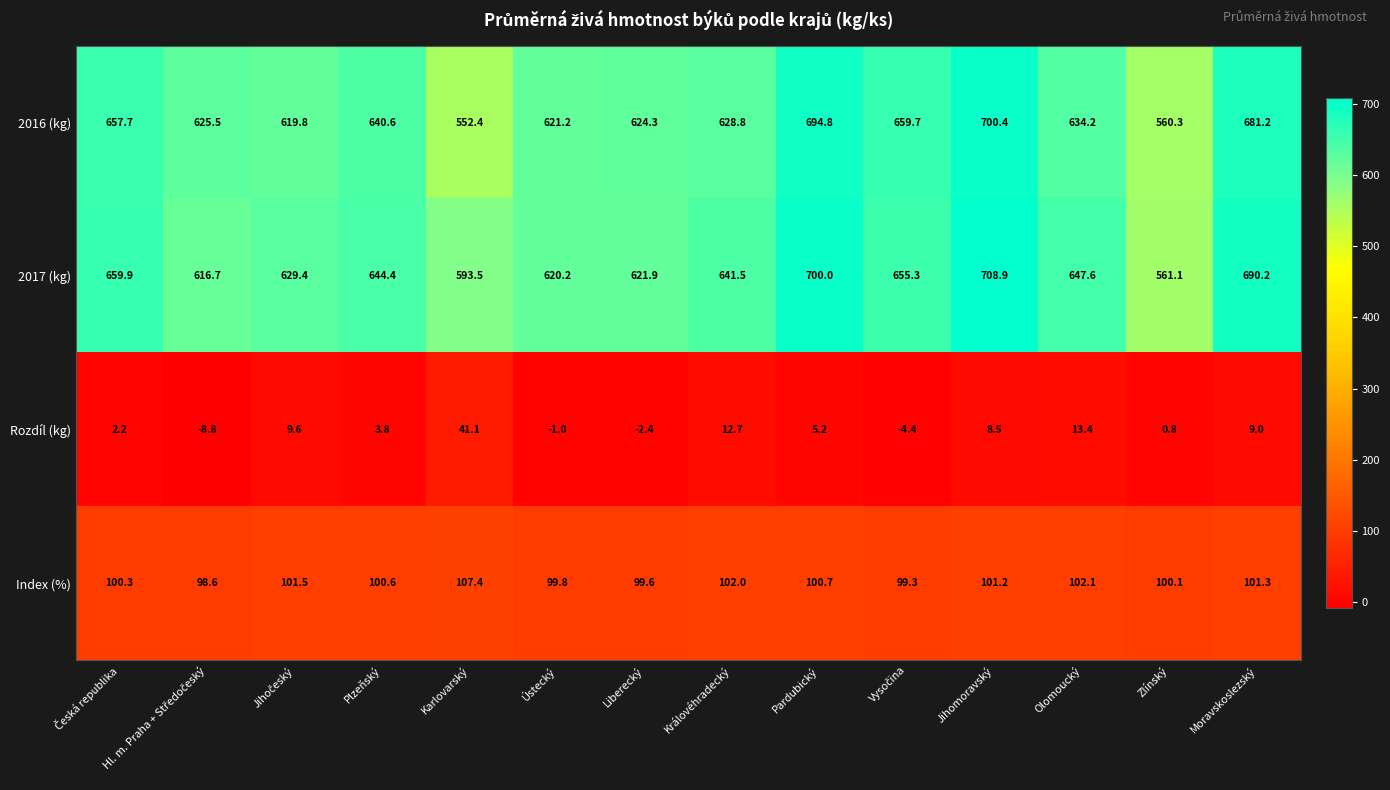

Rank the series by their maximum value, from highest to lowest.

2017 (kg), 2016 (kg), Index (%), Rozdíl (kg)